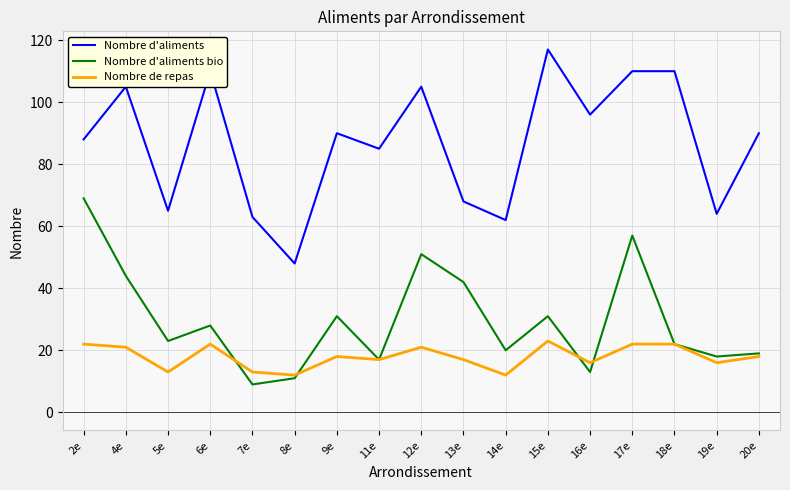

What is the lowest value of the Nombre de repas series?

12